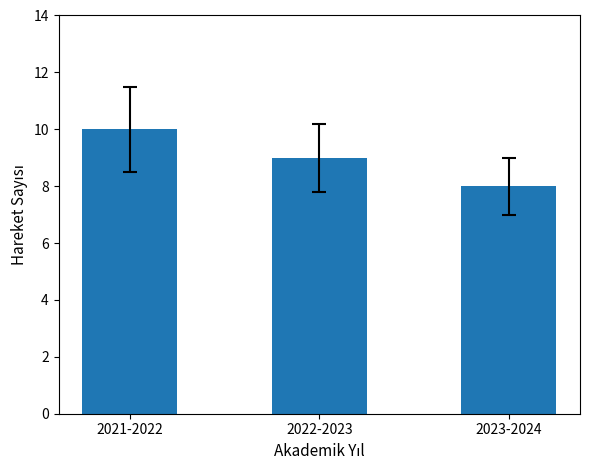

The chart shows a value of 10 at 2021-2022. True or false?

True